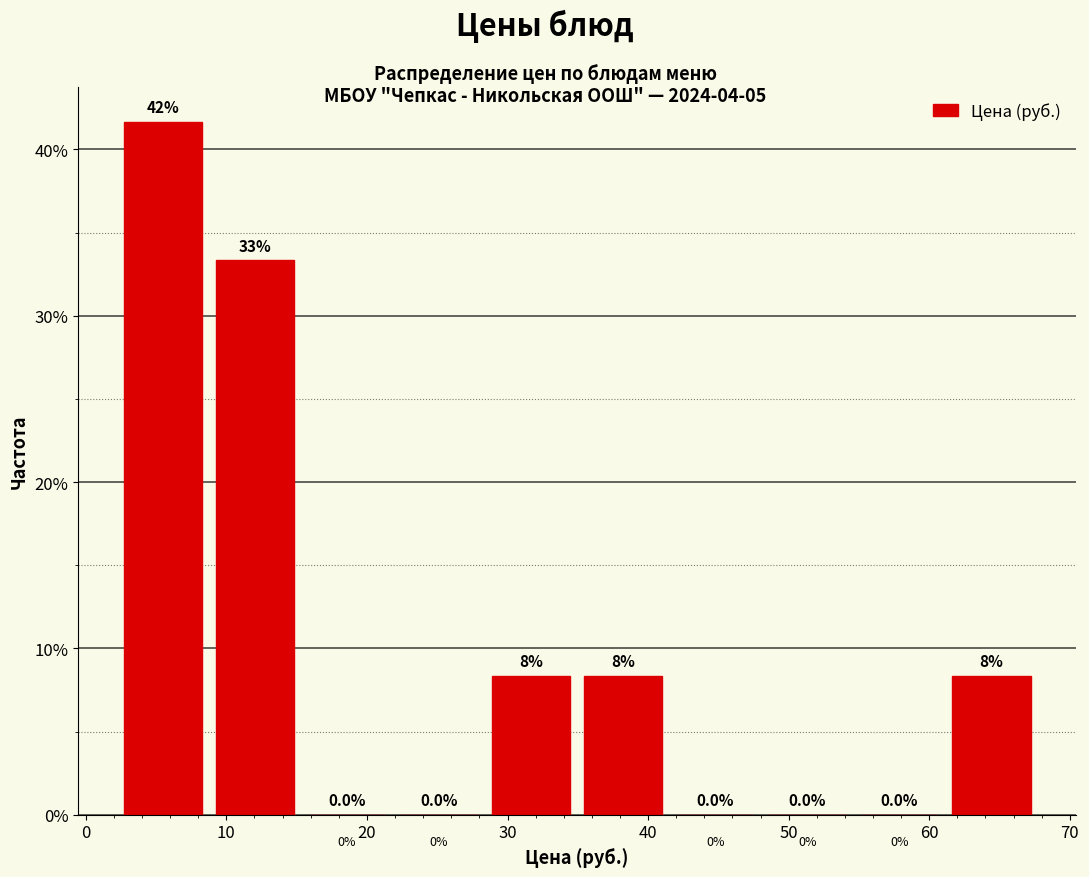

Which range on the x-axis has the tallest bar?

2 to 9